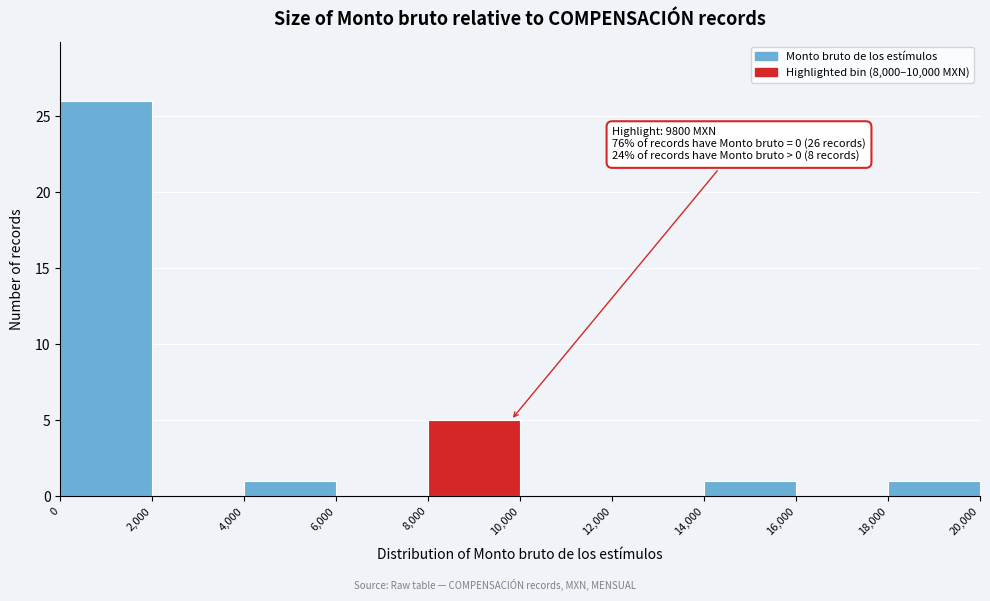

Which range on the x-axis has the tallest bar?

0 to 2,000